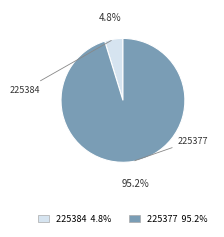

The 225377 slice represents 99% of the pie. True or false?

False